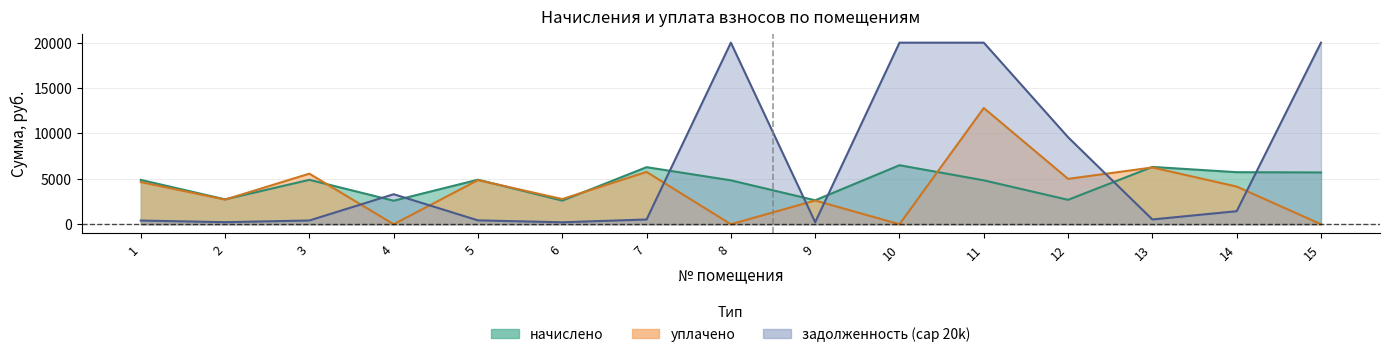

At 10, list the series in order from smallest to largest.

уплачено, начислено